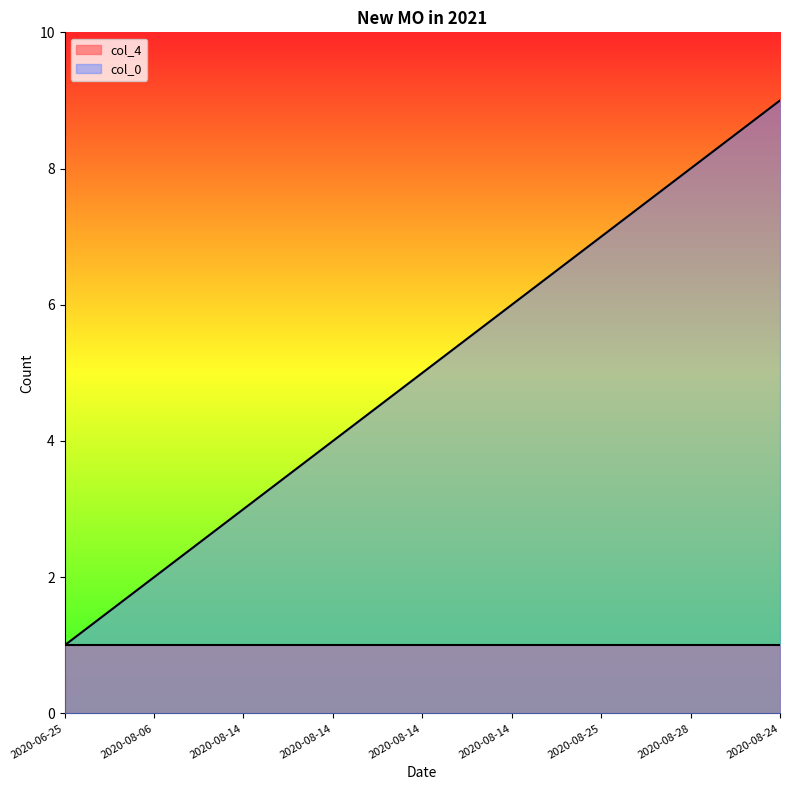

What is the value of the 1st point from the left?

1